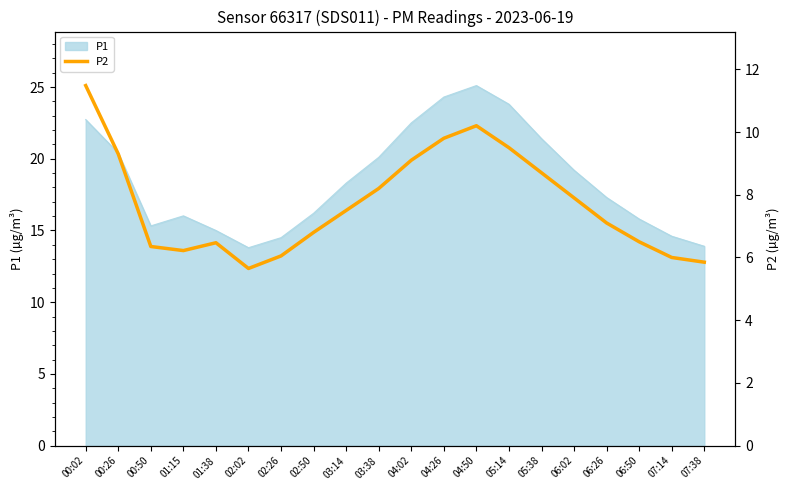

The P1 series shows 12.9 at 03:38. True or false?

False